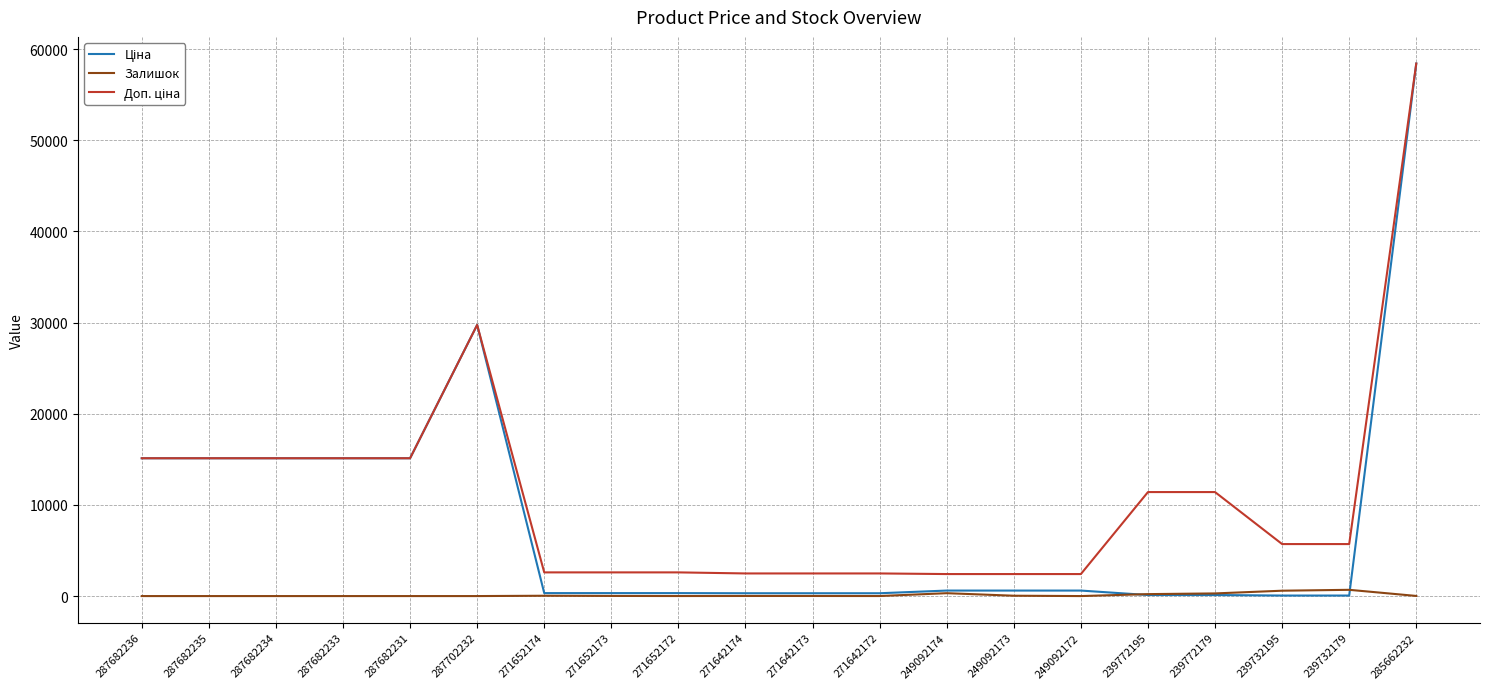

The value of Залишок at 287682235 is 0.0. True or false?

True